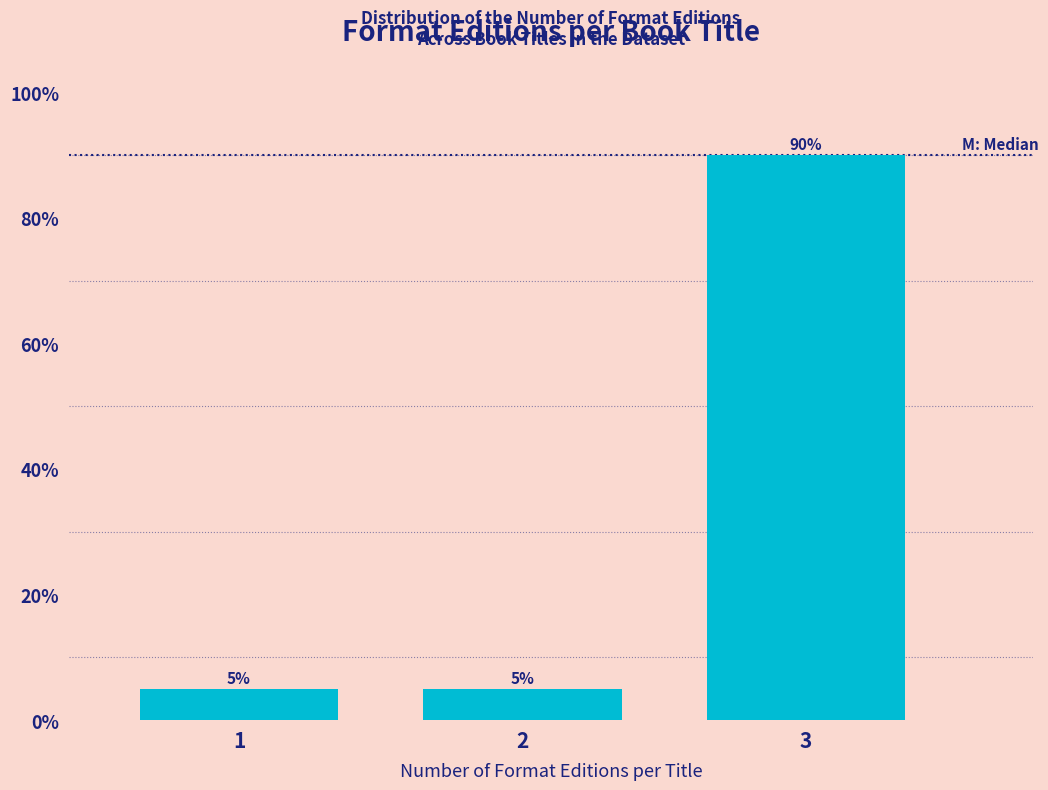

Reading left to right, extract all data points from this chart.

1=5	2=5	3=90